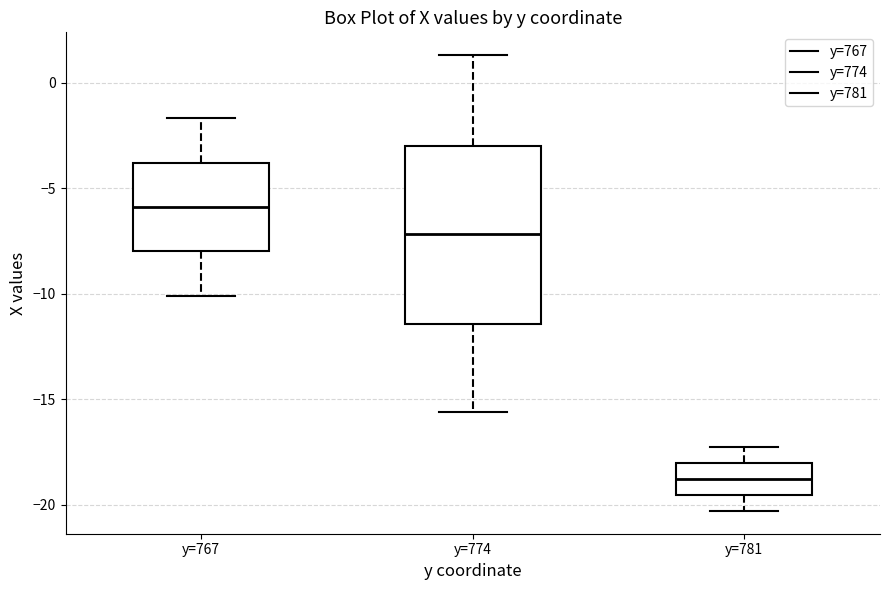

Where is the lower edge of the box for y=781 on the y-axis? The values are not printed on the chart, so give them approximately, as read against the axis.

-19.5